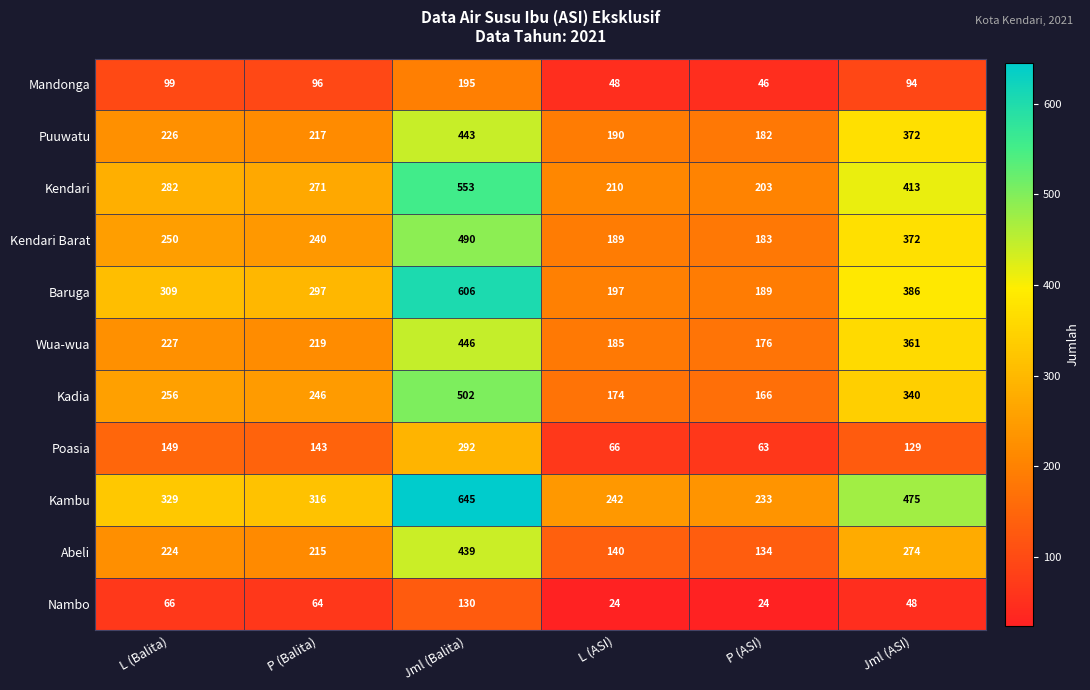

How many distinct data groups are displayed?

11